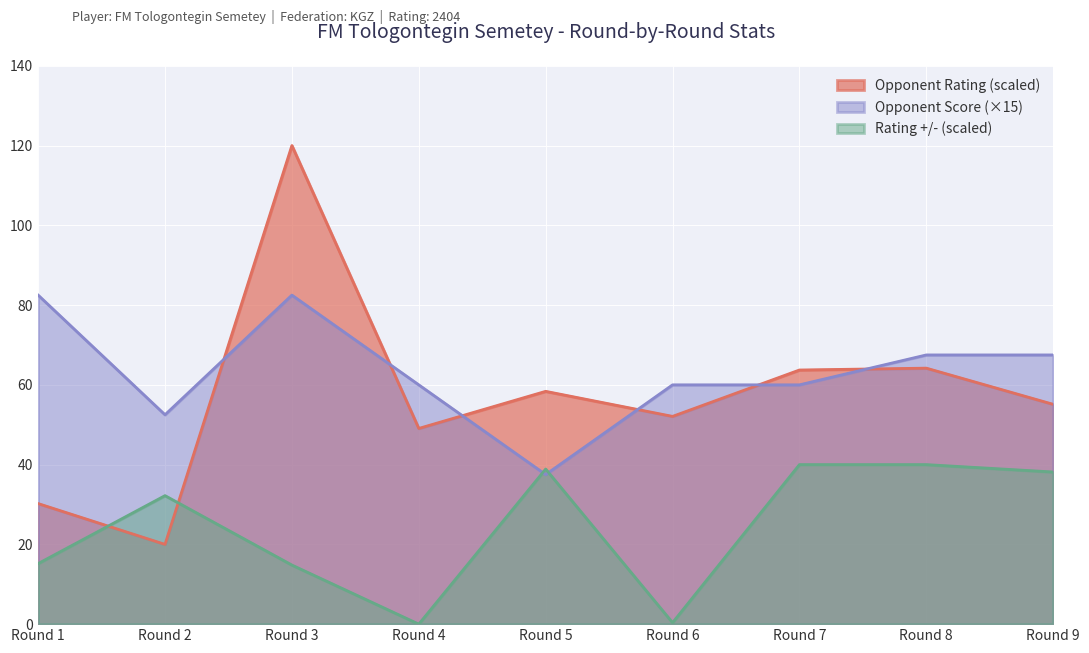

What is the difference between the highest and lowest values at Round 2?

32.5